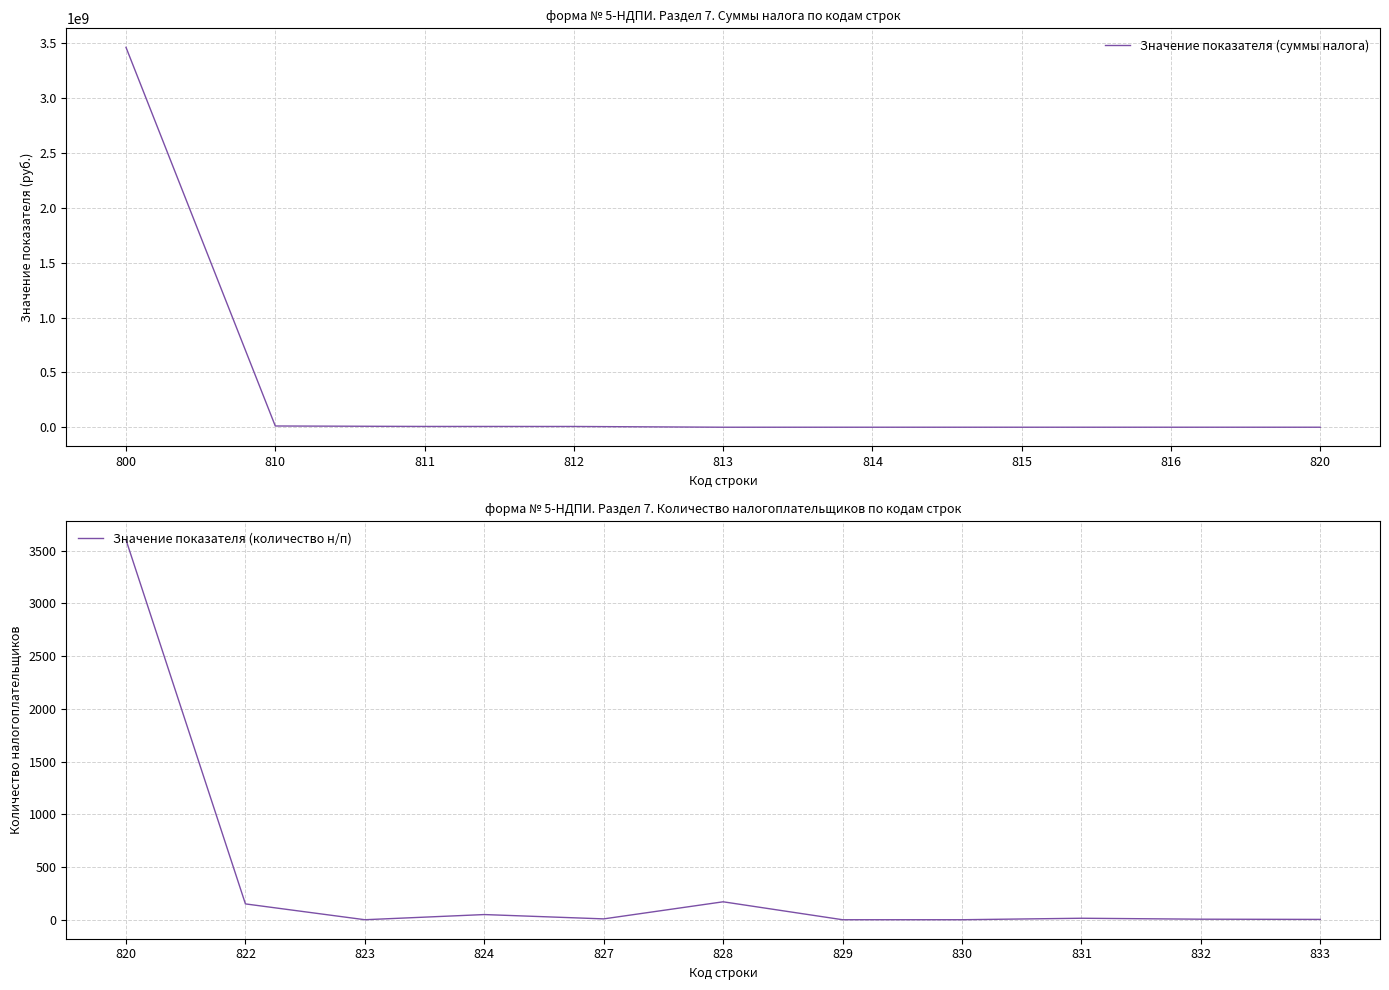

Rank the categories by value from highest to lowest.

800, 810, 811, 812, 816, 815, 814, 820, 828, 822, 824, 831, 827, 832, 833, 823, 829, 830, 813